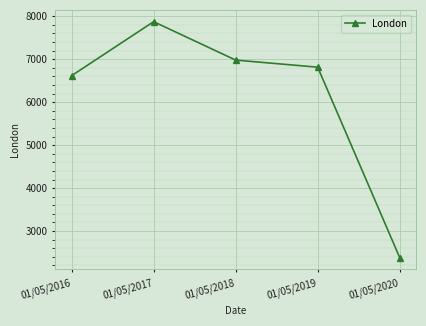

True or false: the data has more than 2 interior local peaks.

False